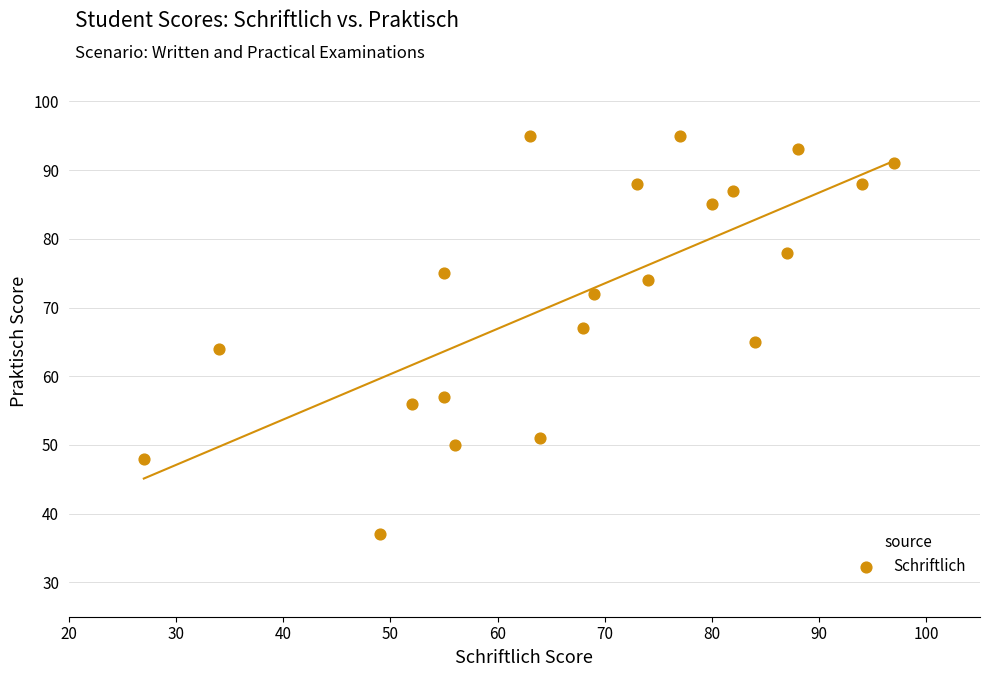

What is the range of Y values (max minus min)?

58